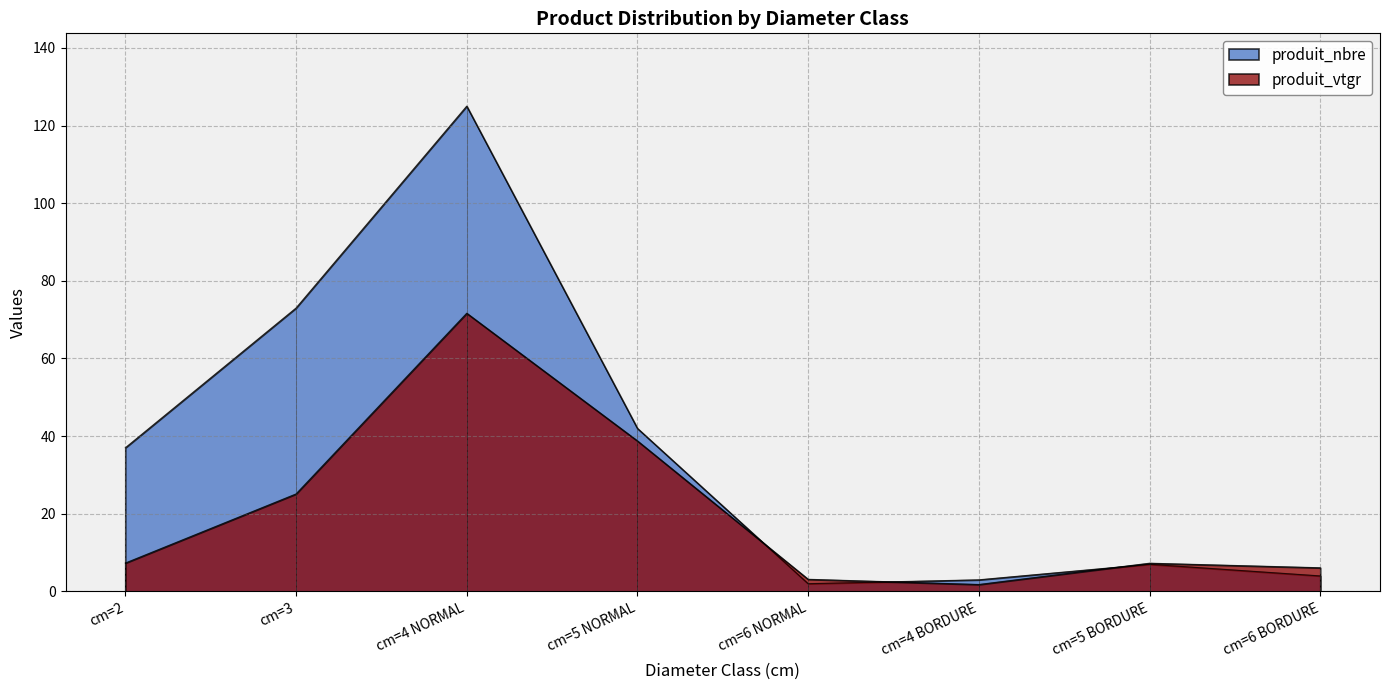

Reading left to right, transcribe all the data shown in this chart.

produit_nbre: 37.0	73.0	125.0	42.0	2.0	3.0	7.0	4.0
produit_vtgr: 7.3	25.1	71.7	38.8	3.1	1.8	7.3	6.1